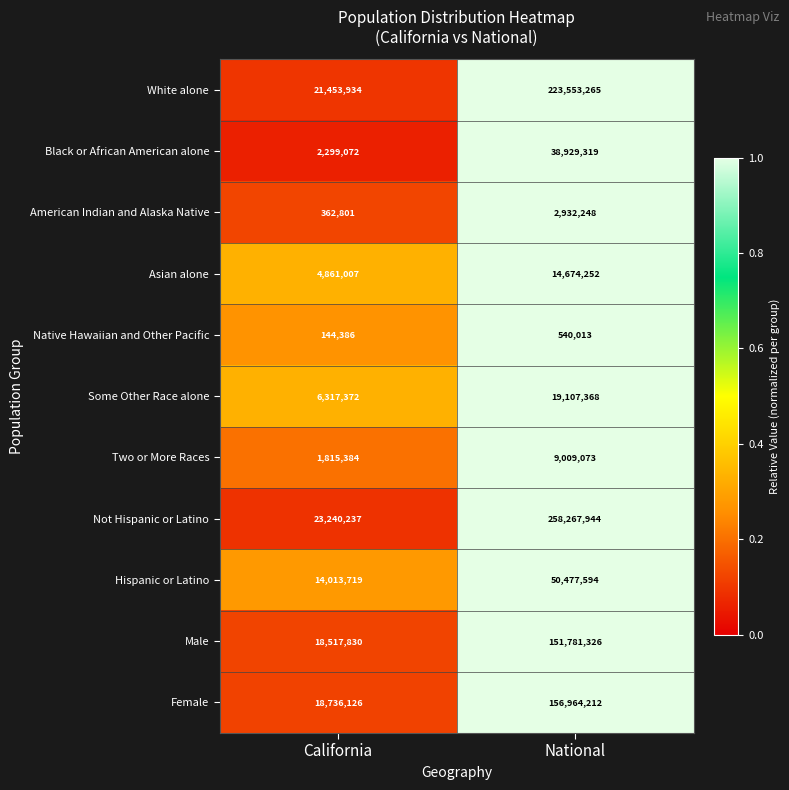

What is the minimum value shown in the chart?

144386